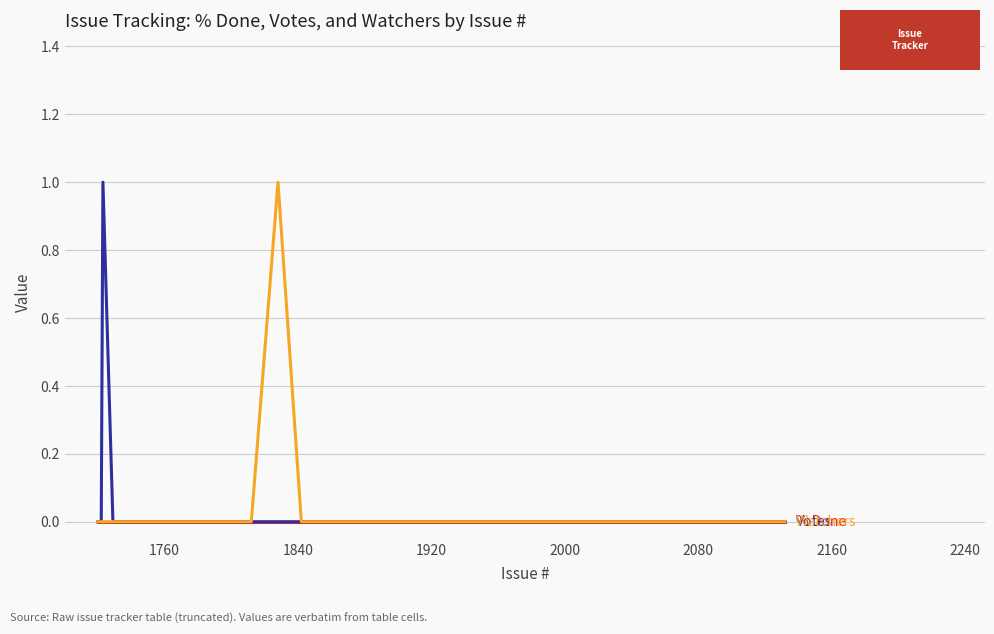

Does the chart have visible grid lines?

Yes